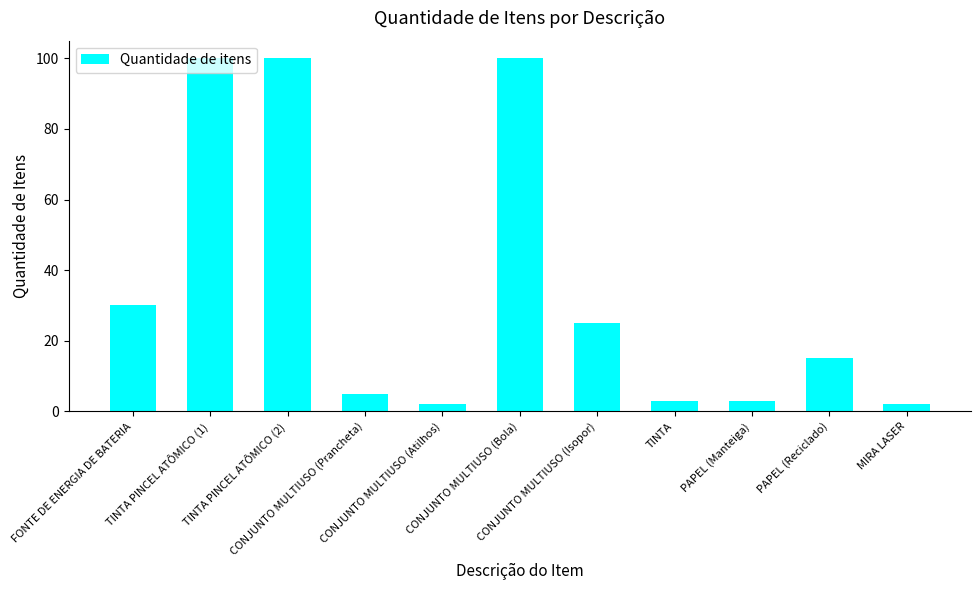

What is the maximum value shown in the chart?

100